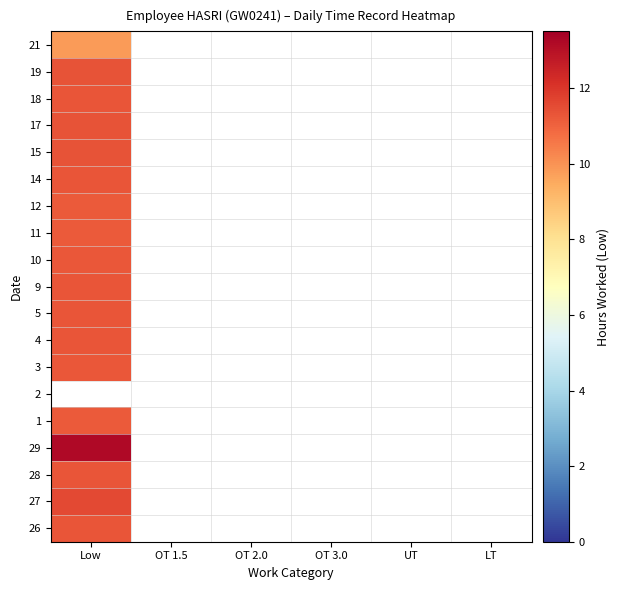

Which label corresponds to the largest value in the chart?

Low